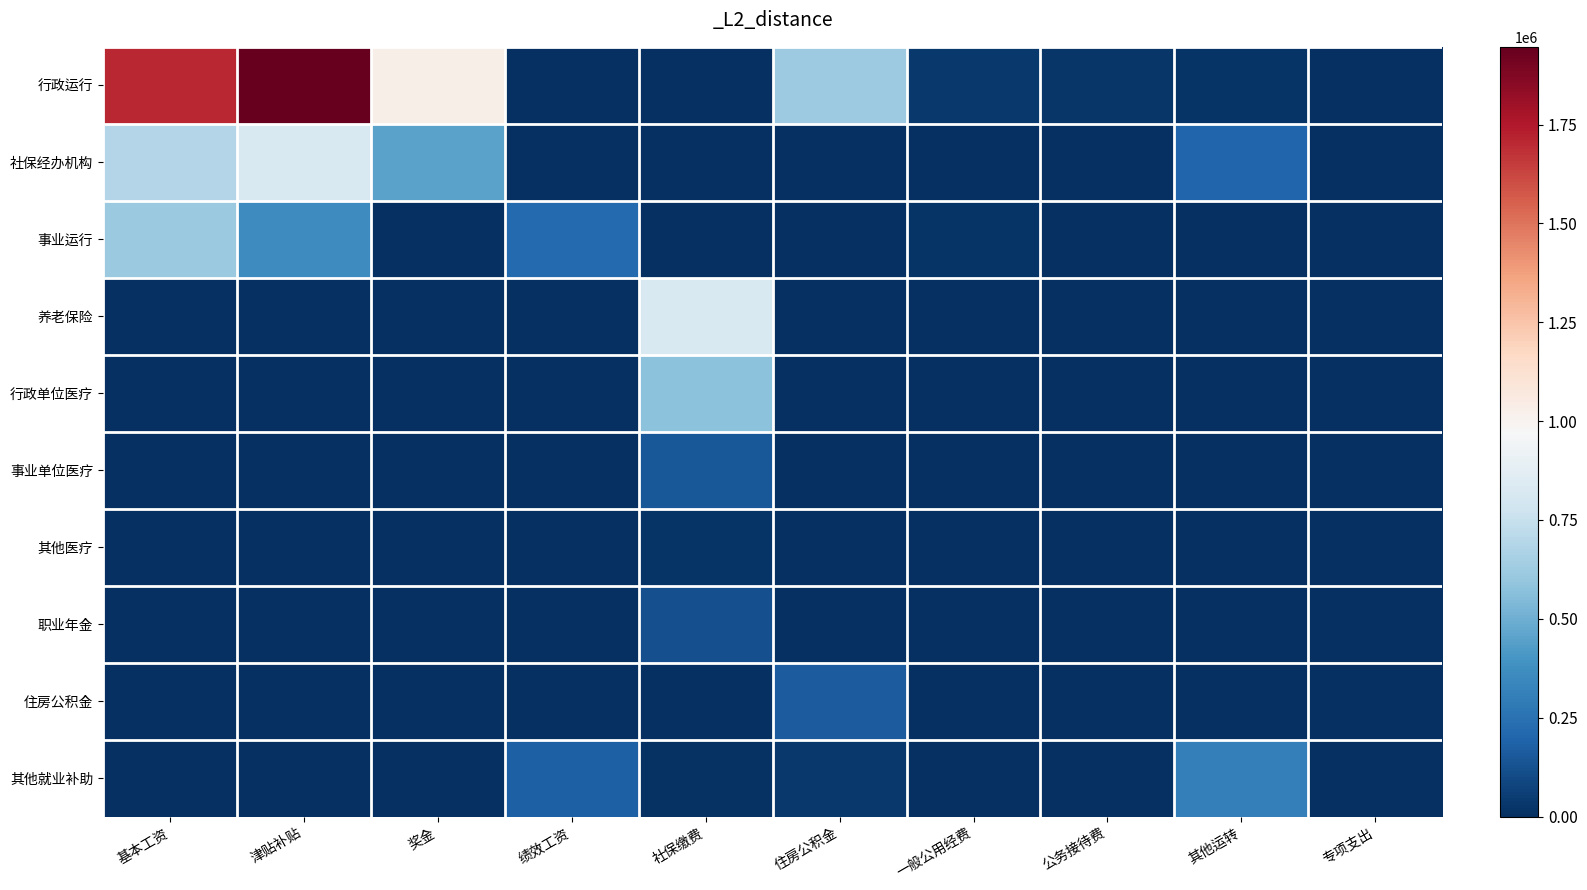

How many distinct data groups are displayed?

10